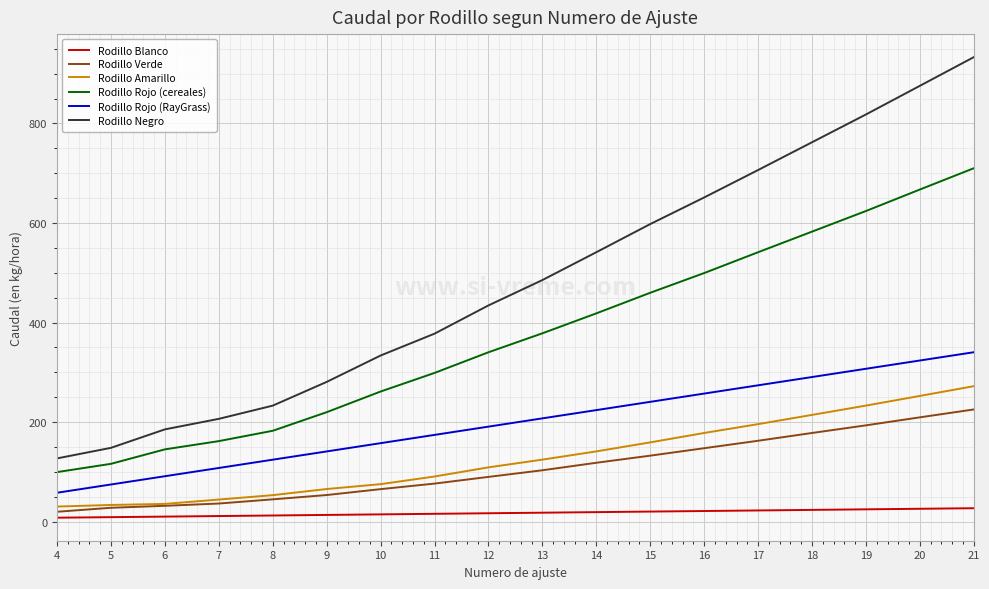

What is the lowest value of the Rodillo Negro series?

127.1